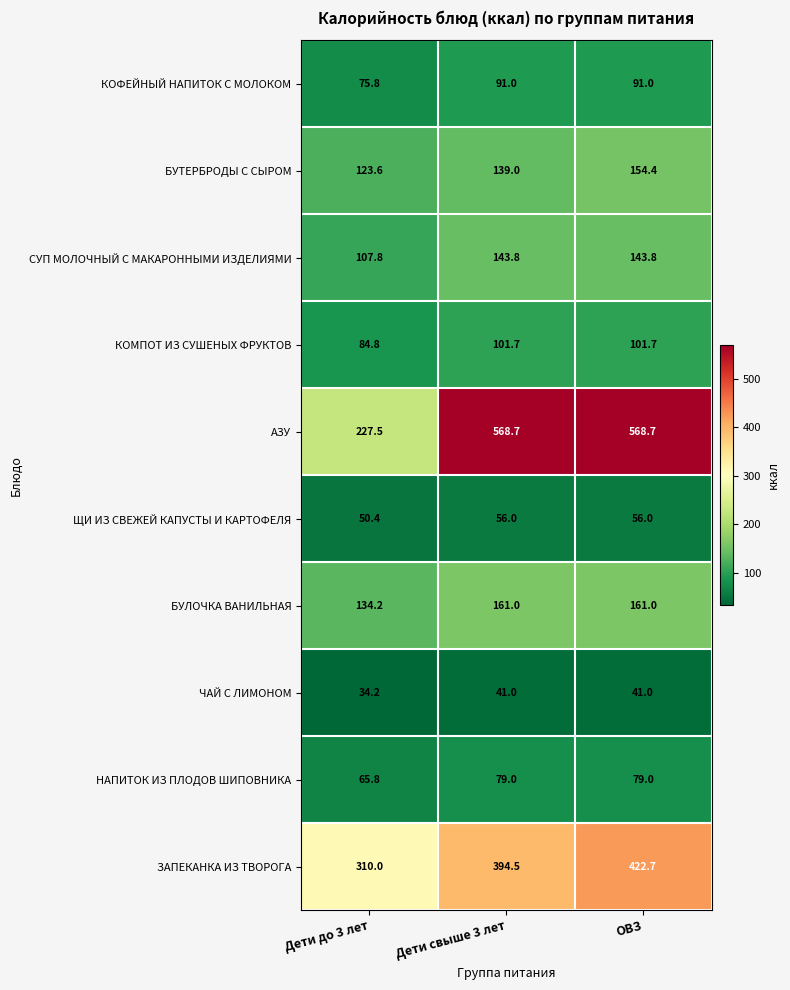

What is the minimum value for СУП МОЛОЧНЫЙ С МАКАРОННЫМИ ИЗДЕЛИЯМИ?

107.8